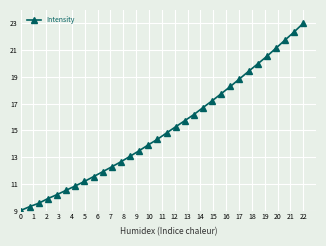

What is the sum of all values?

482.5